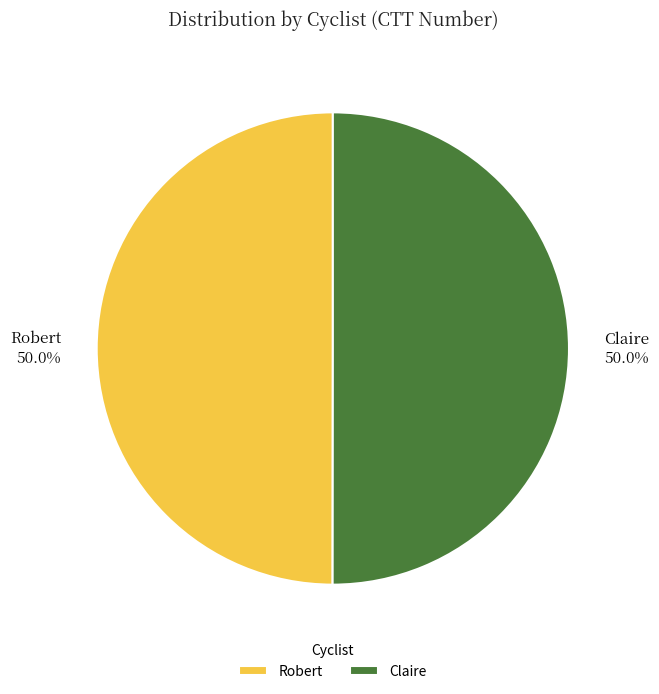

How many segments does this pie chart have?

2